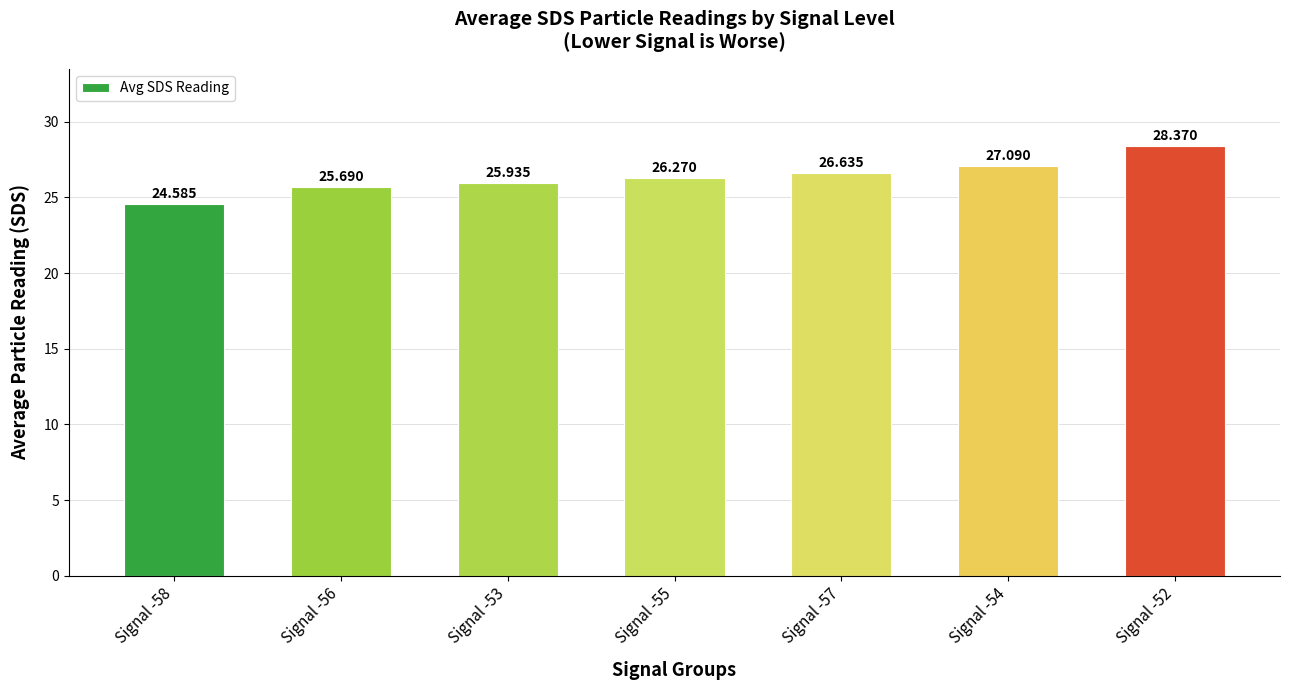

What is the difference between the maximum and minimum values?

3.8